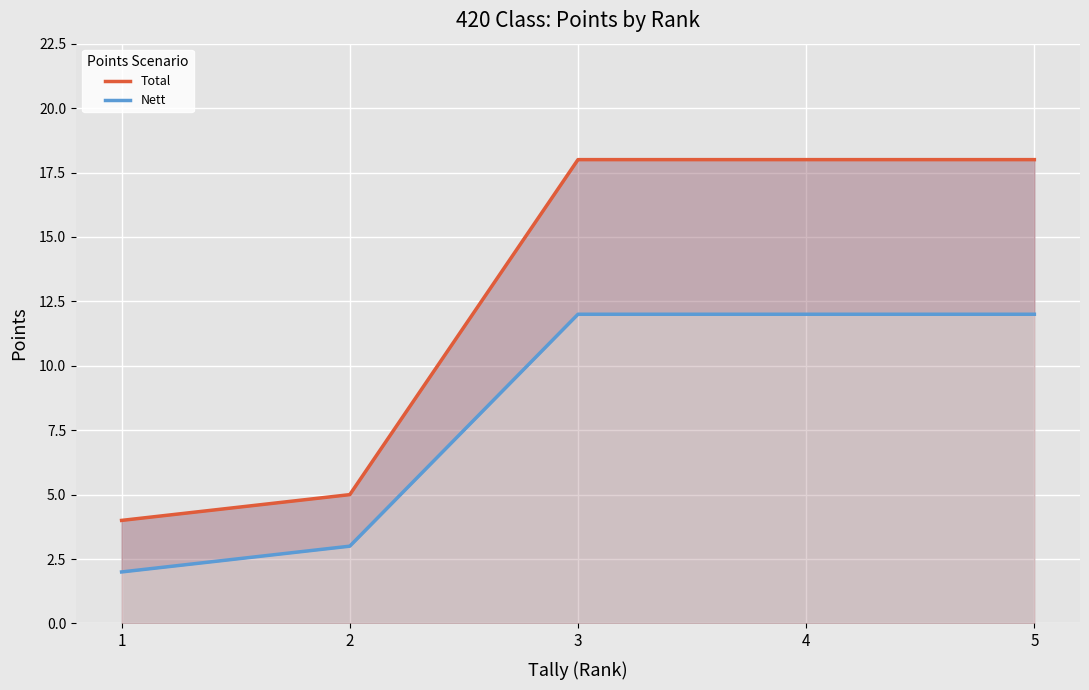

Is it true that Total equals 27 at 3?

False